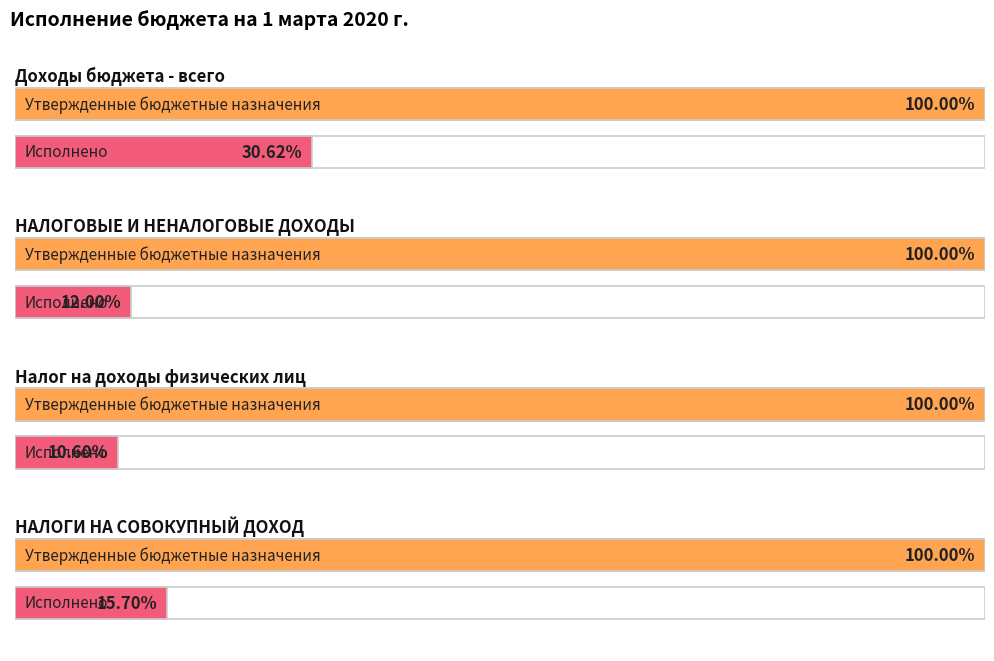

How many bars are there in total?

8